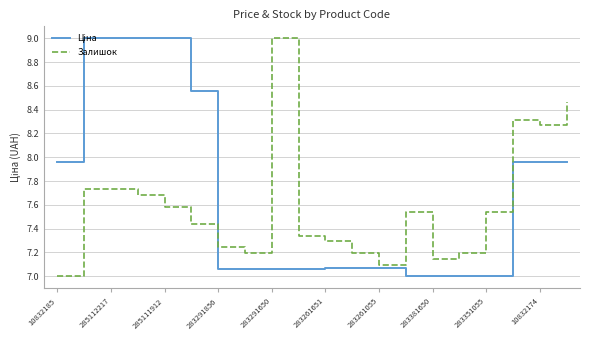

What is the lowest value of the Залишок series?

7.0